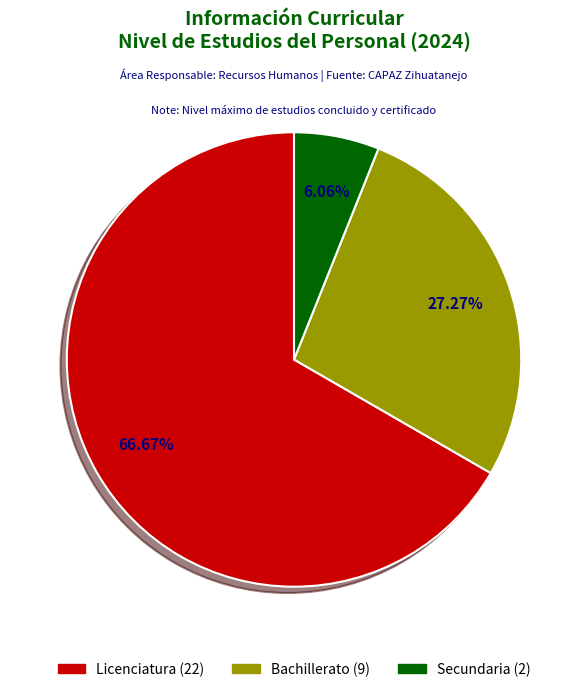

What percentage is NOT represented by Bachillerato?

72.7%